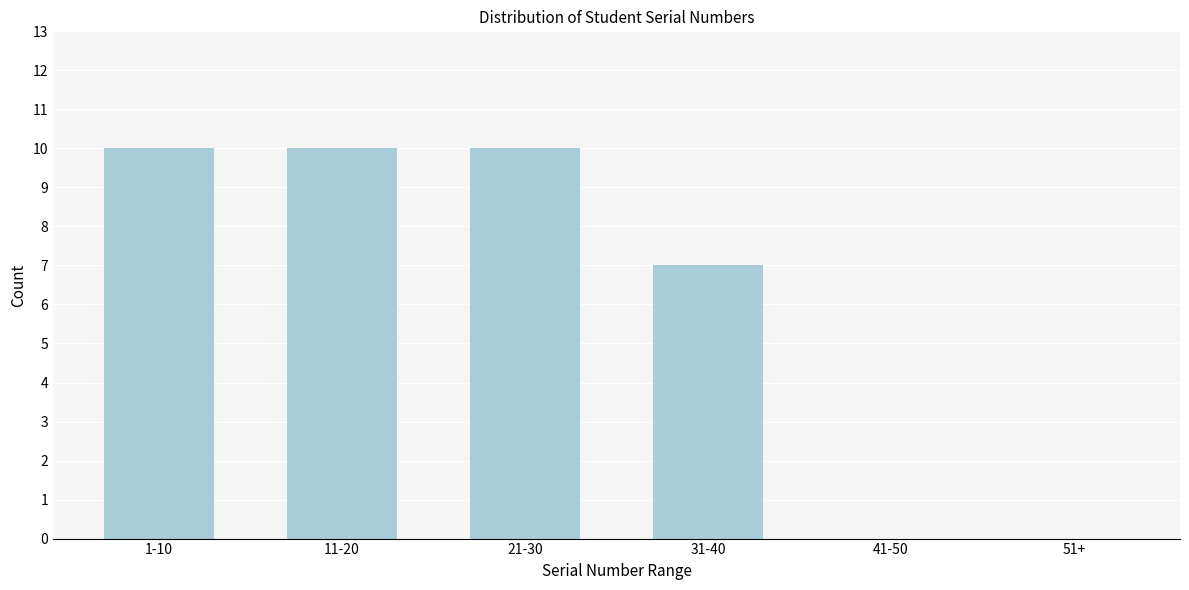

Reading left to right, extract all data points from this chart.

1-10=10	11-20=10	21-30=10	31-40=7	41-50=0	51+=0